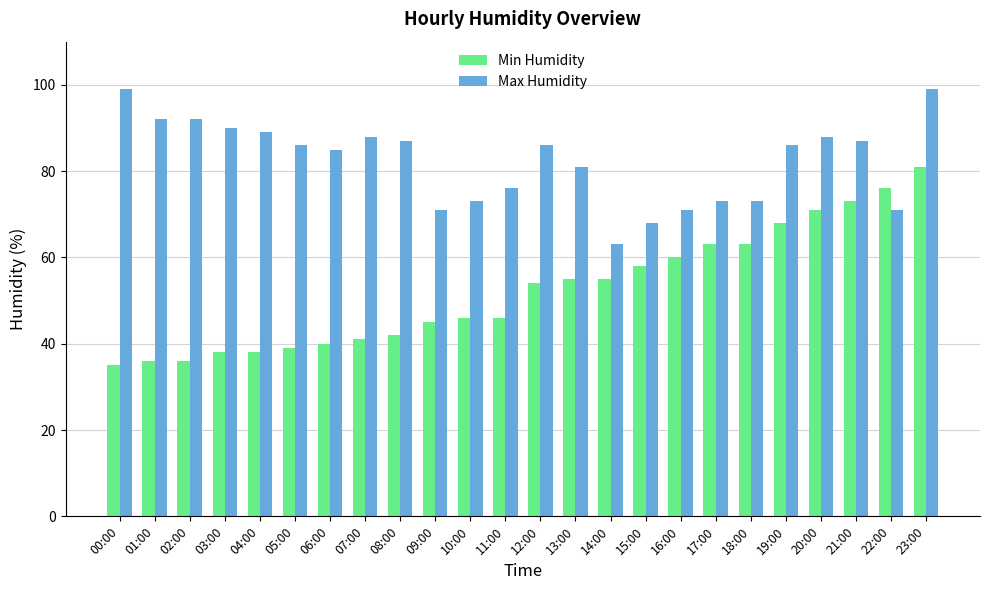

What is the approximate value of Min Humidity at 18:00, to the nearest 5?

65